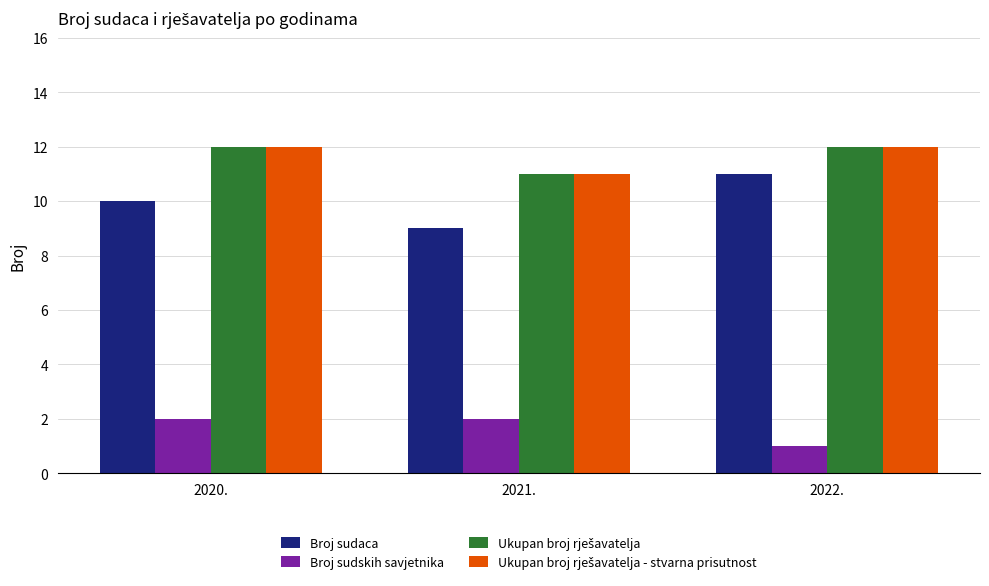

At which label does Broj sudskih savjetnika reach its minimum?

2022.